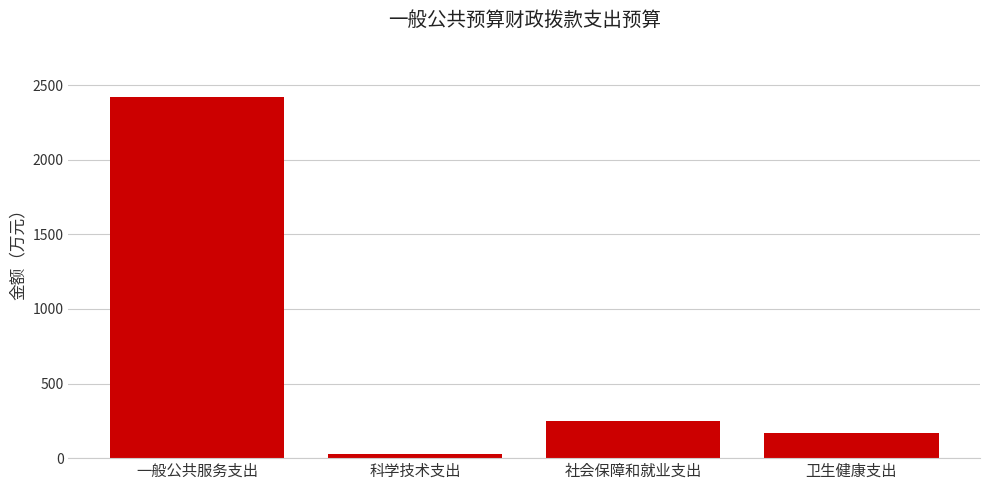

Reading left to right, extract all data points from this chart.

一般公共服务支出=2421.1	科学技术支出=28.9	社会保障和就业支出=249.1	卫生健康支出=169.2